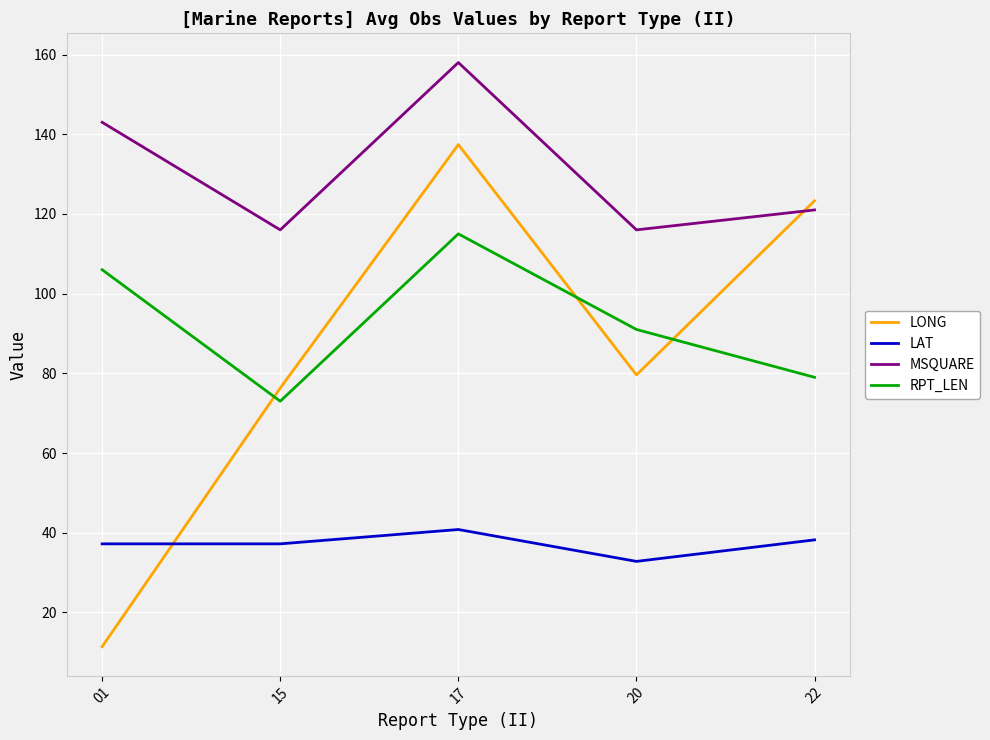

The value of LONG at 01 is 18.6. True or false?

False